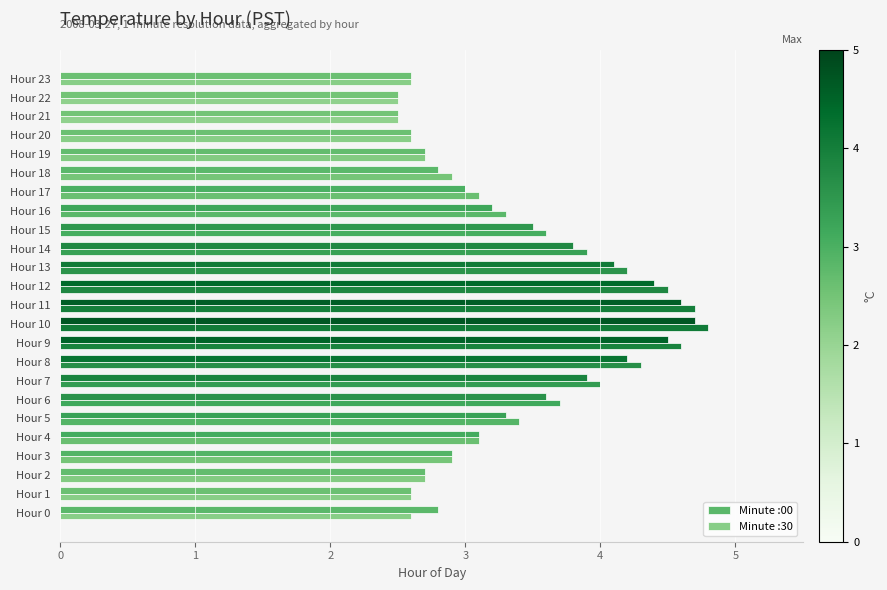

How many bars are there in each group?

2